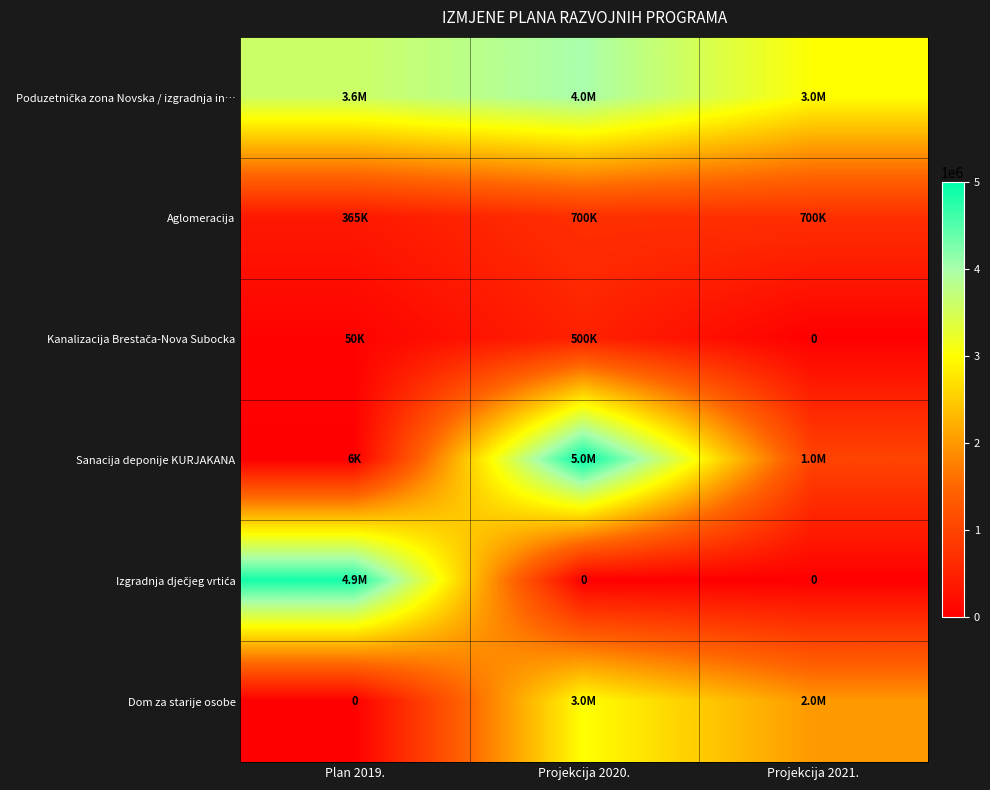

What is the sum of all Dom za starije osobe values?

5000000